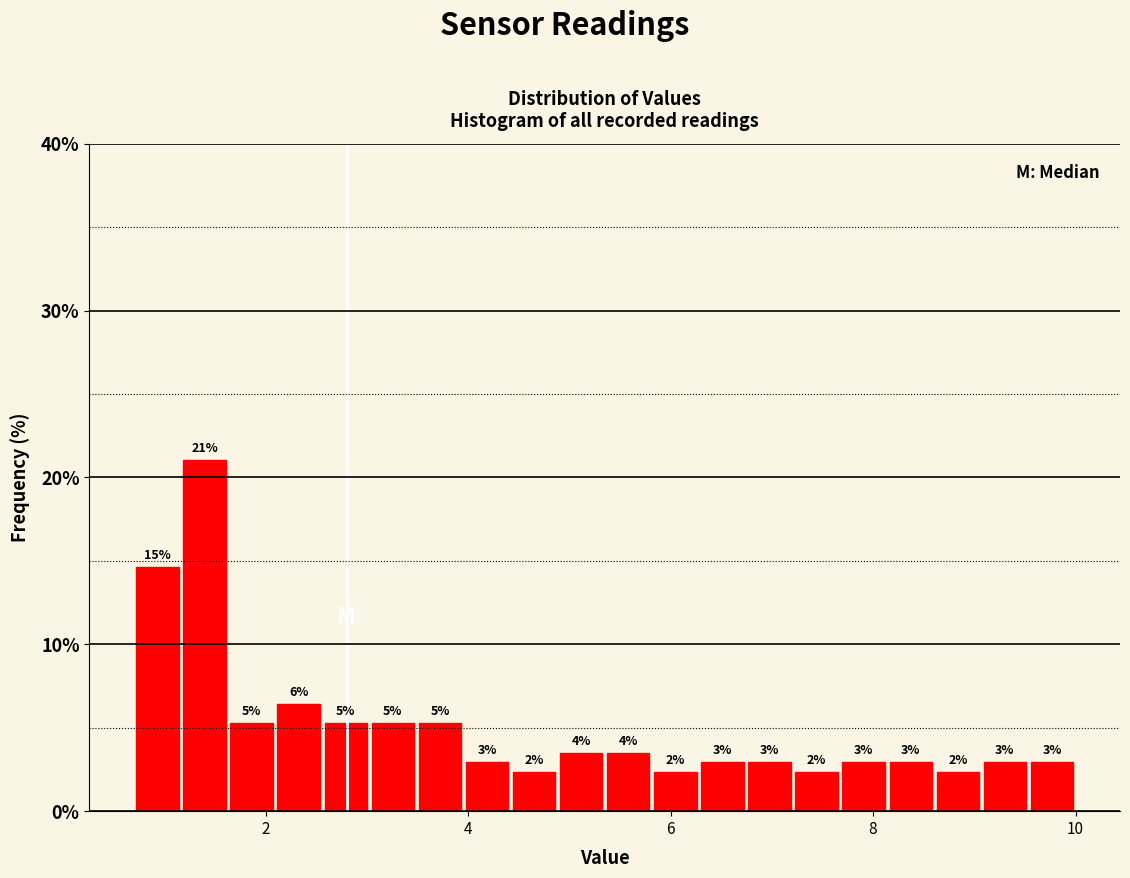

Around what value on the x-axis is the tallest bar? Give the approximate position of its centre, as read against the axis.

1.4